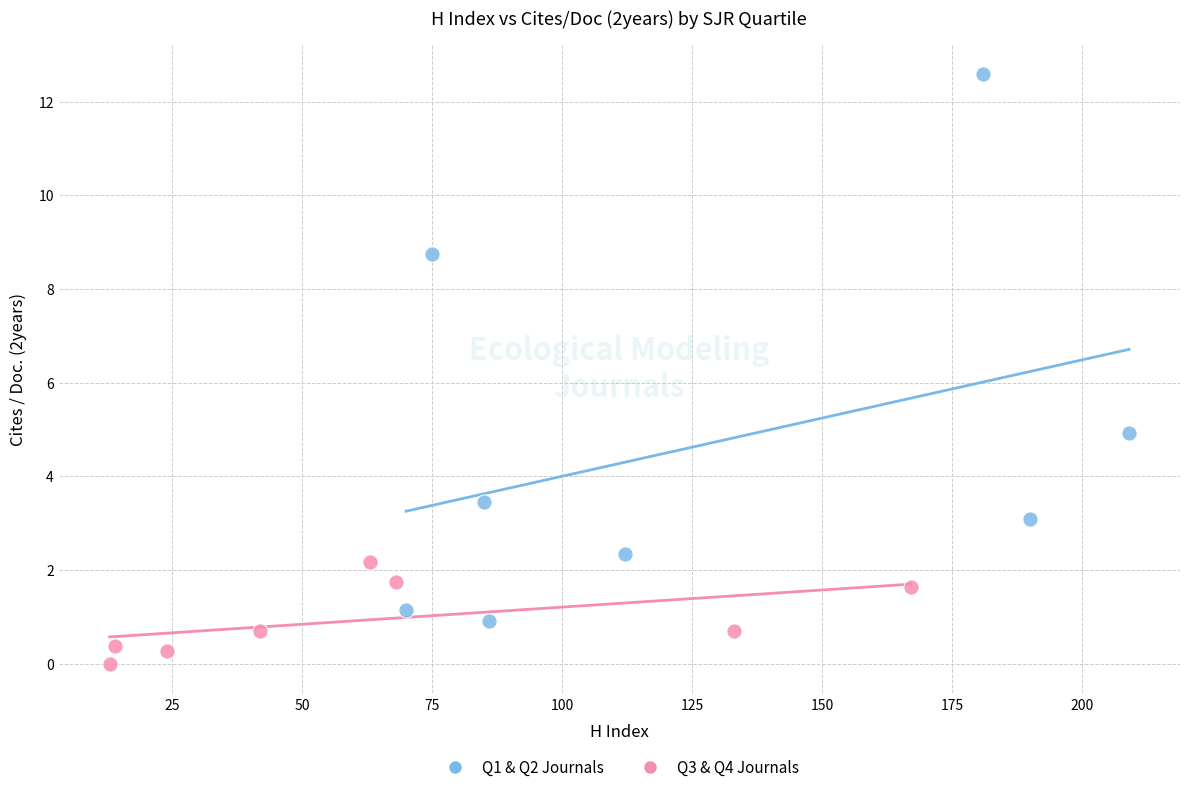

Which series has the widest spread of Y values?

Q1 & Q2 Journals